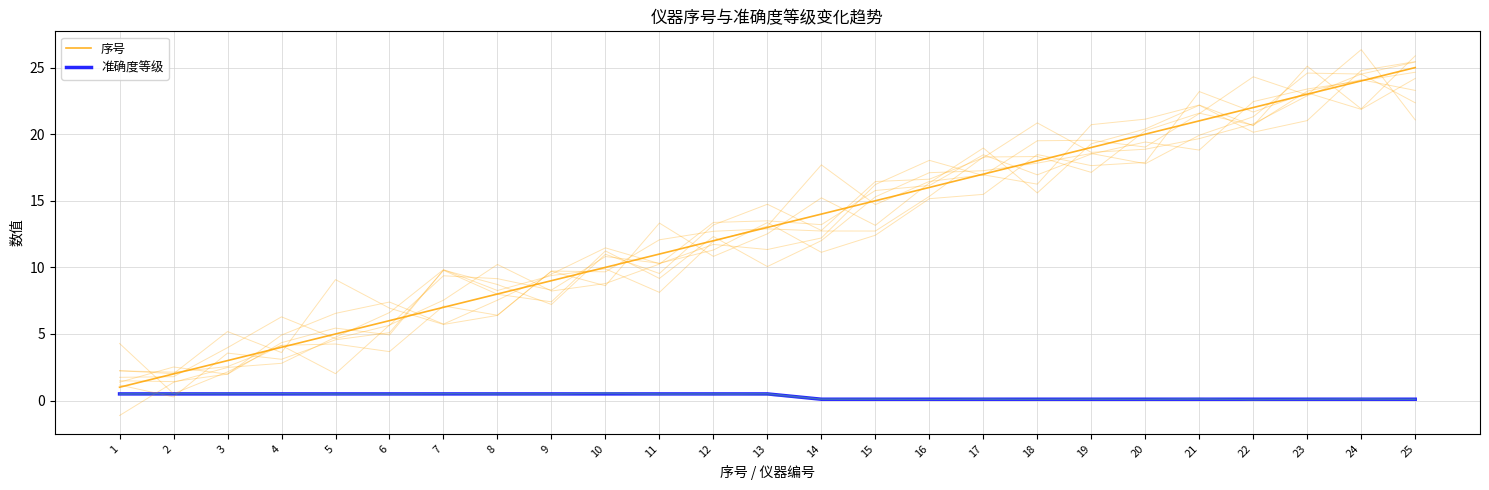

What is the difference between the highest and lowest values at 18?

17.9